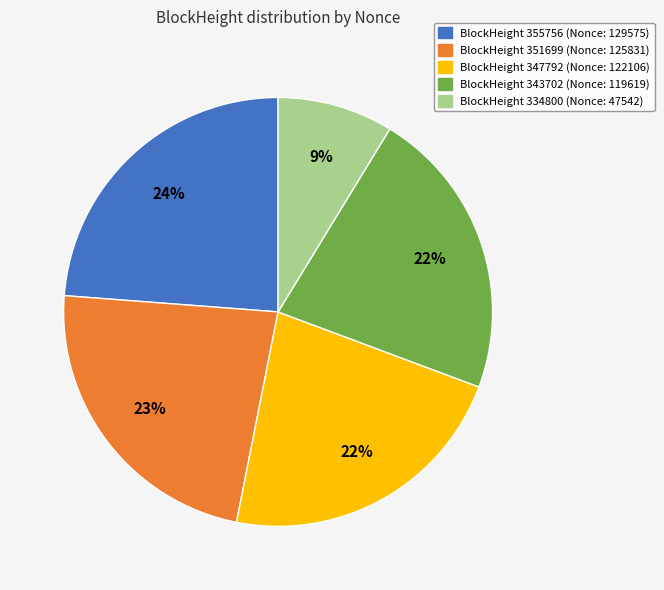

To the nearest percent, what is the difference between the largest and smallest slice percentages?

15%